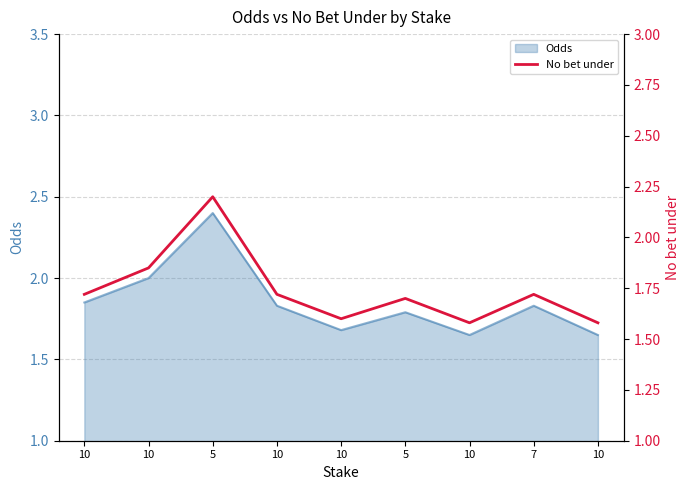

List the labels in order of value, largest first.

5, 10, 10, 10, 7, 5, 10, 10, 10